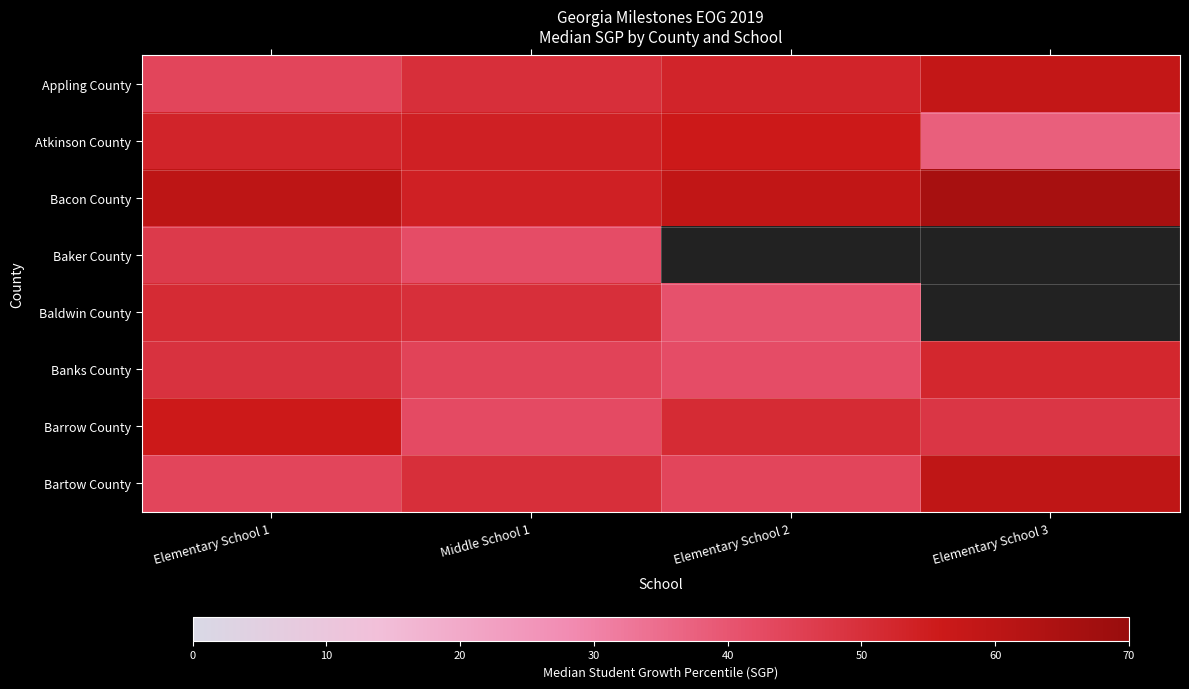

How many categories are shown in the chart?

4